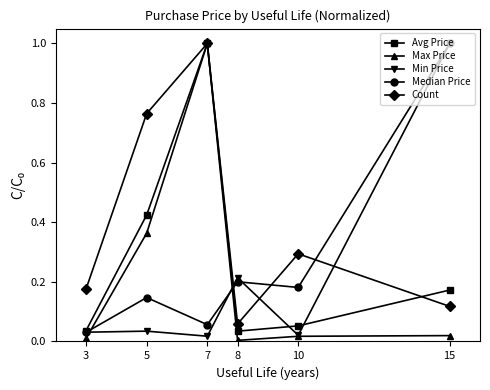

How many intersections are there between Count and Min Price?

3